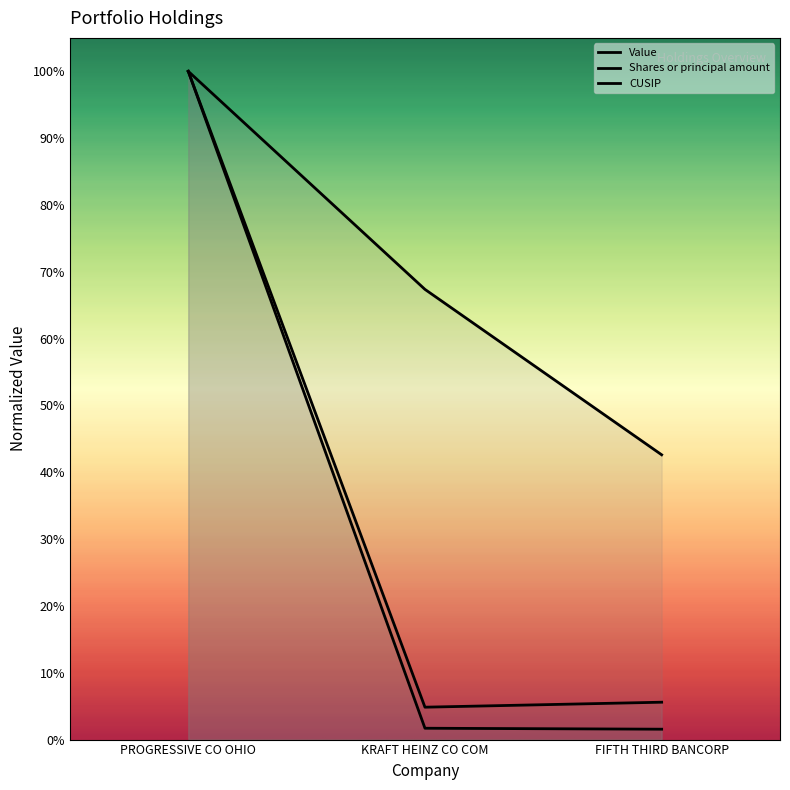

What is the total value across all series at PROGRESSIVE CO OHIO?

3.0